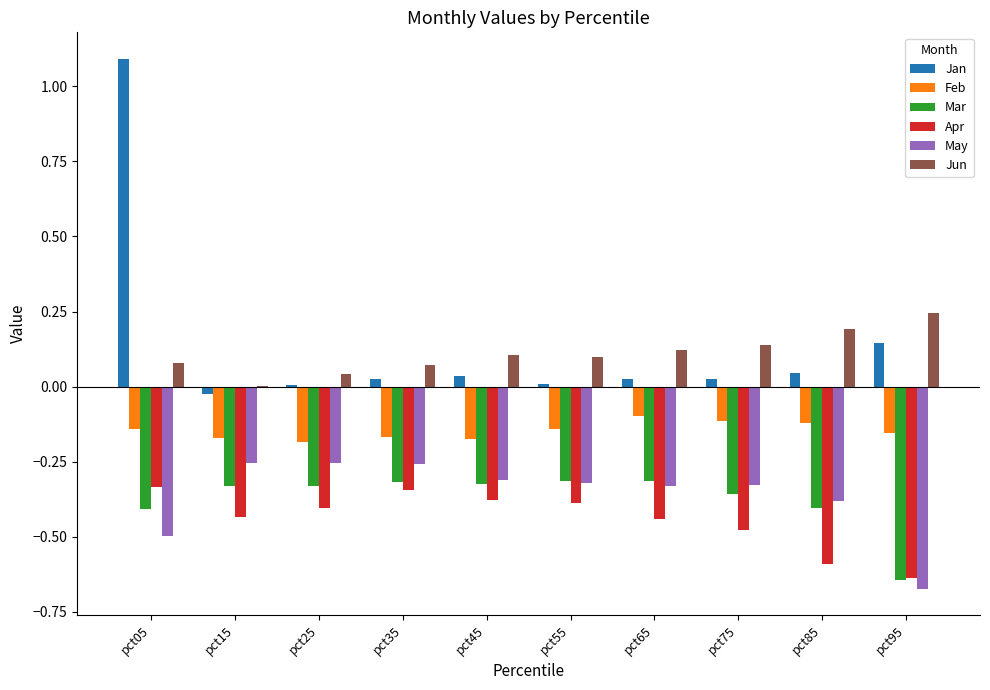

Is the value of May at pct95 greater than the value of Mar at pct85?

No